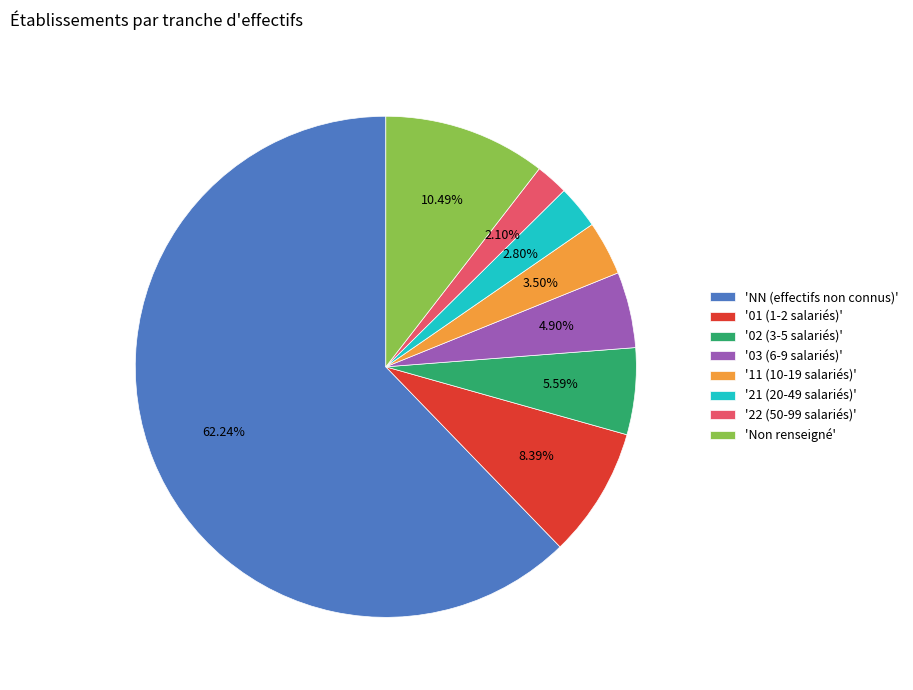

How many segments does this pie chart have?

8